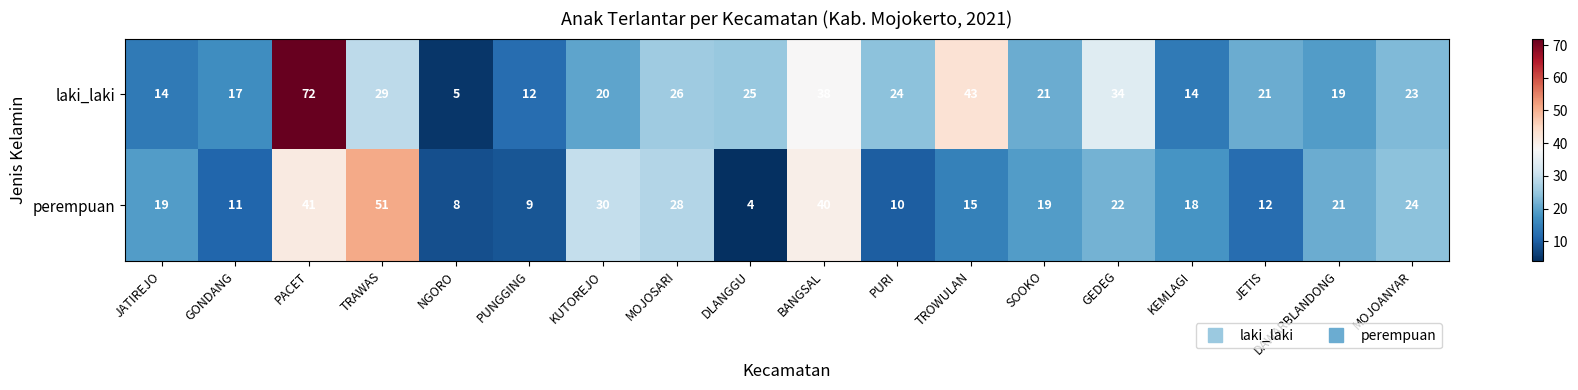

At which label does laki_laki first exceed 23?

PACET